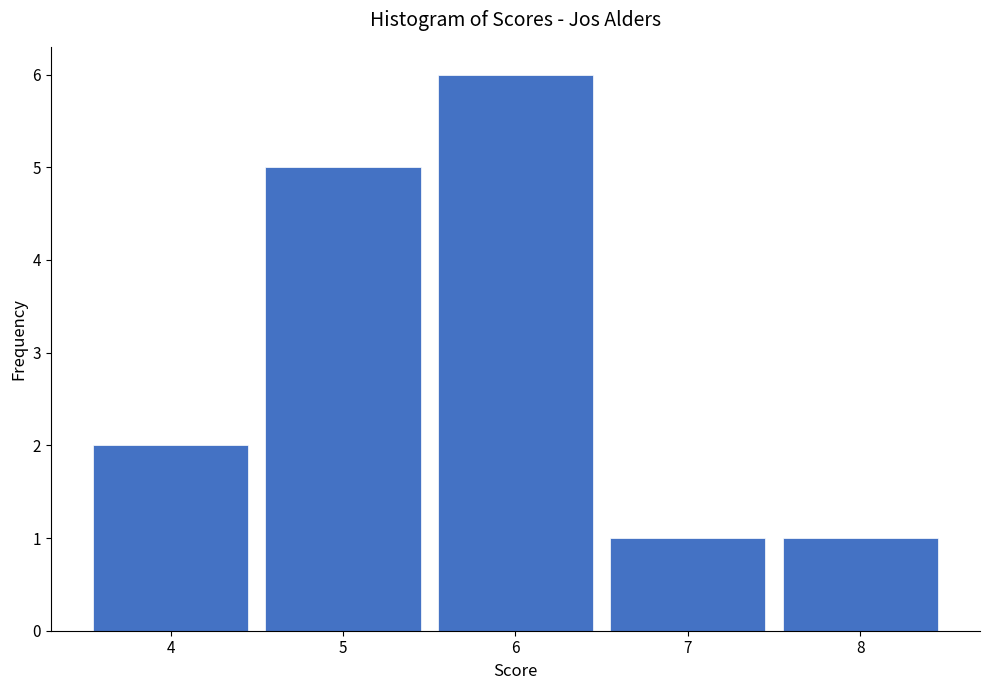

Reading right to left, list all the values displayed in this chart.

8=1	7=1	6=6	5=5	4=2